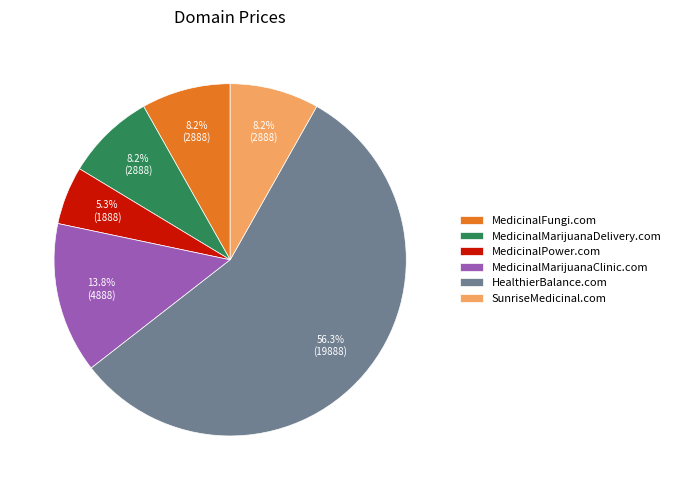

Is there any slice that represents more than half of the pie?

Yes